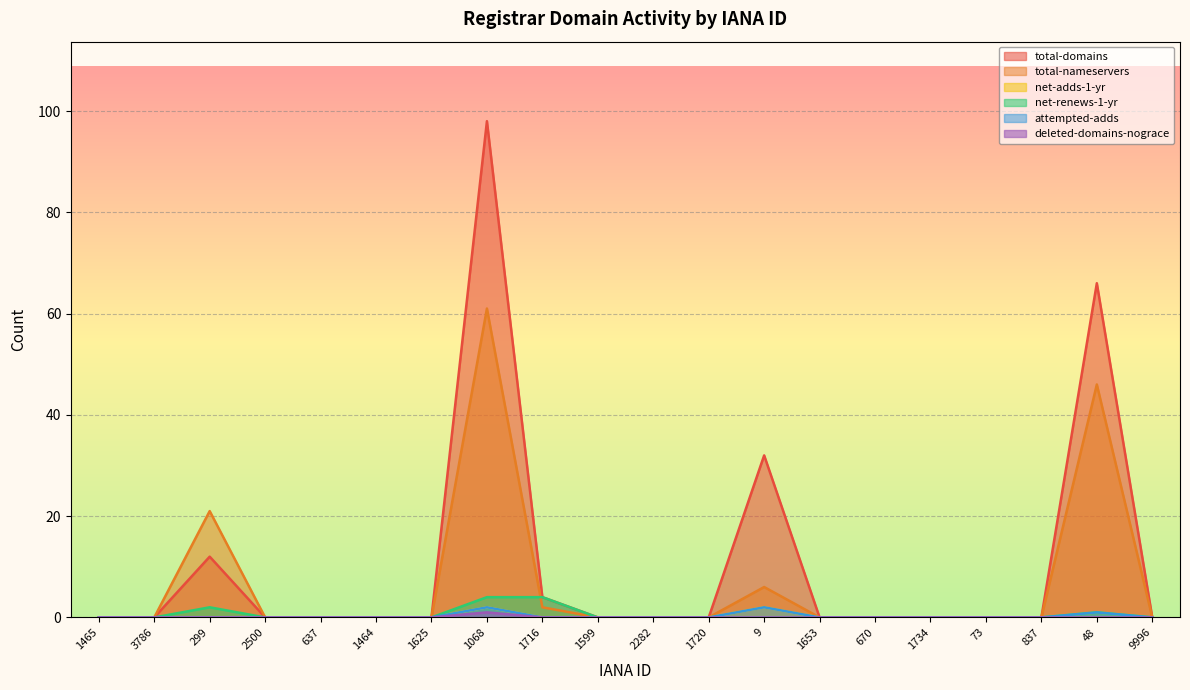

How many series are shown in this chart?

6